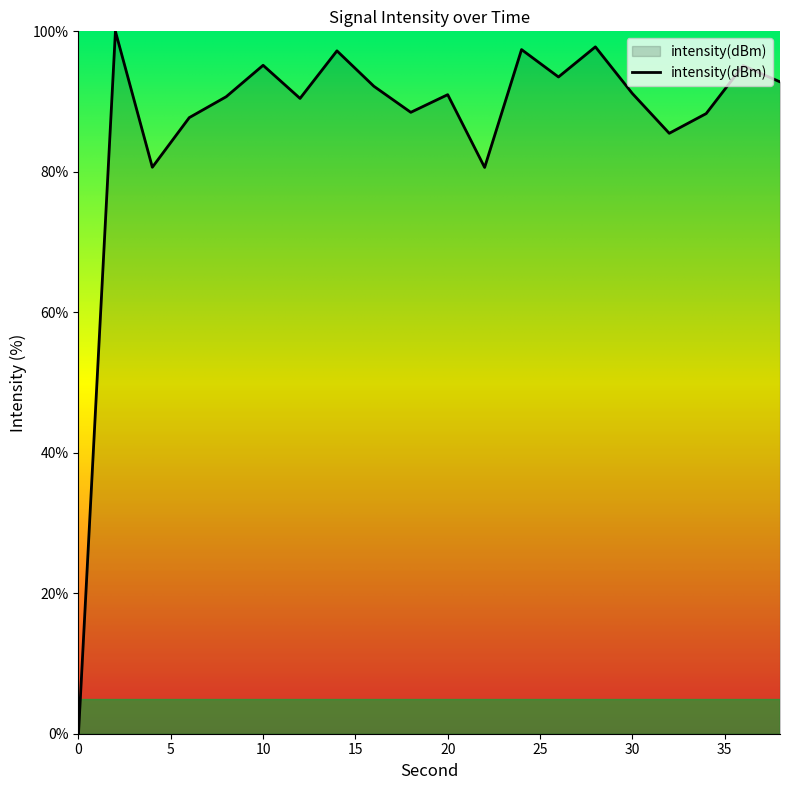

Reading left to right, extract all data points from this chart.

0.0	100.0	80.7	87.7	90.7	95.2	90.4	97.2	92.2	88.5	91.0	80.6	97.4	93.5	97.8	91.2	85.5	88.3	95.1	92.8